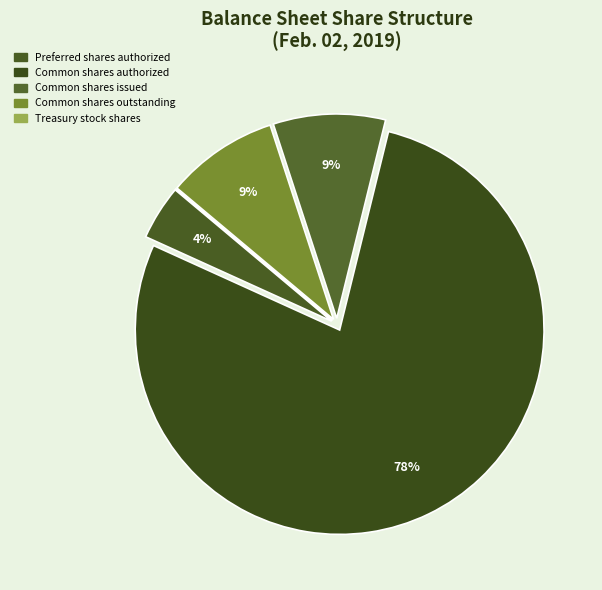

True or false: Treasury stock shares accounts for 0% of the total.

True